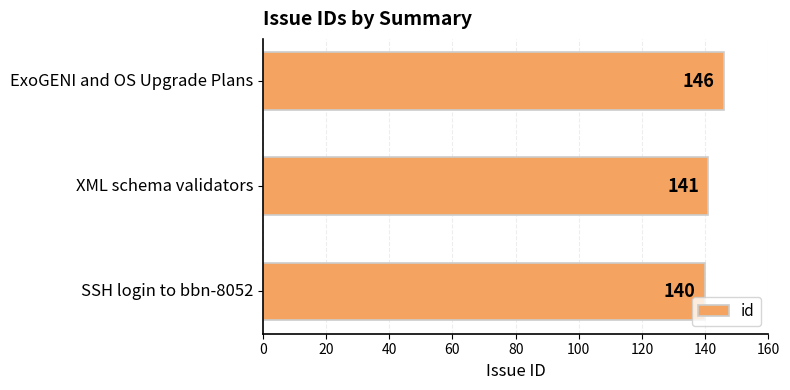

At which label is the value closest to 143?

XML schema validators